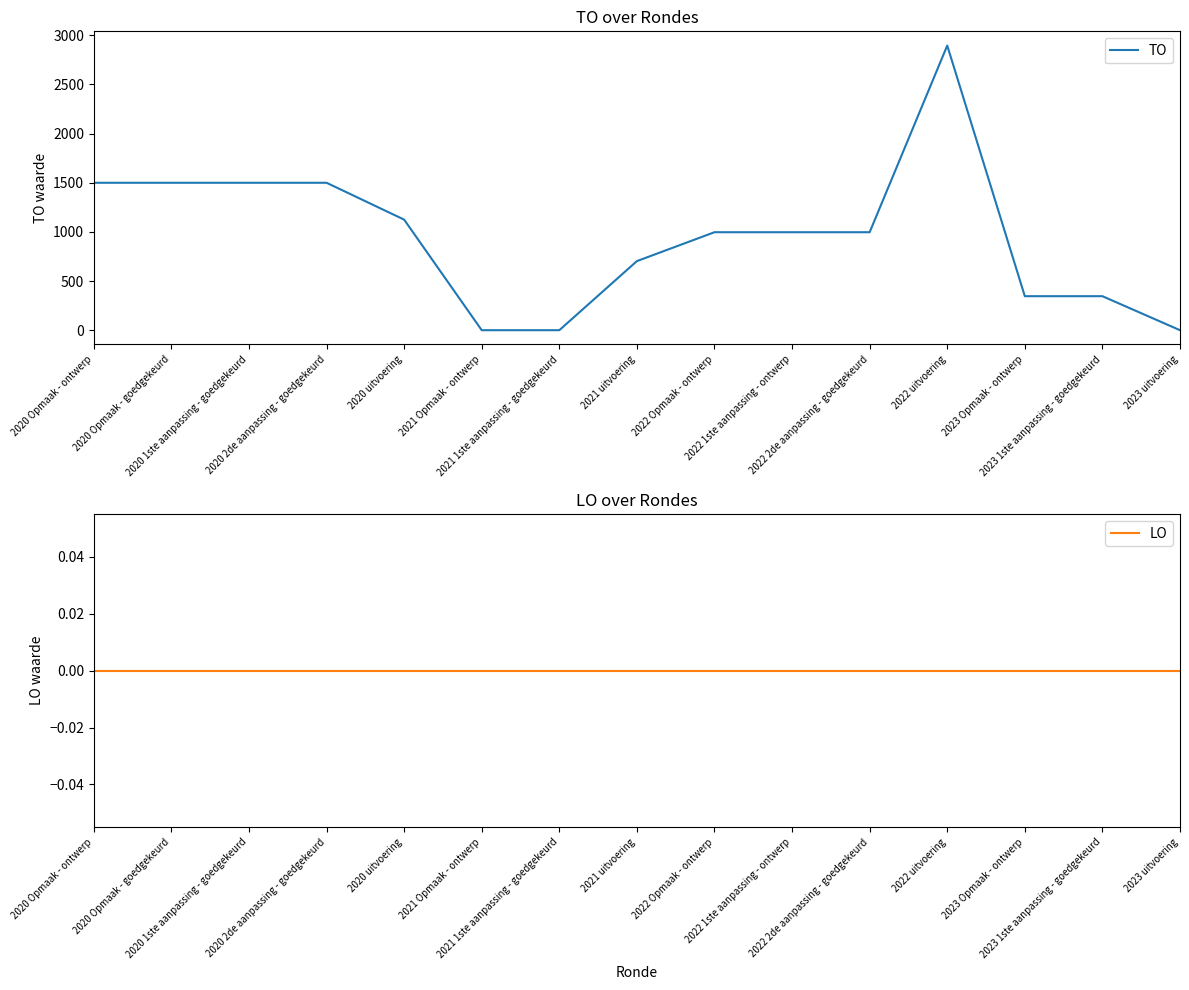

At how many categories does at least one series exceed 777?

9